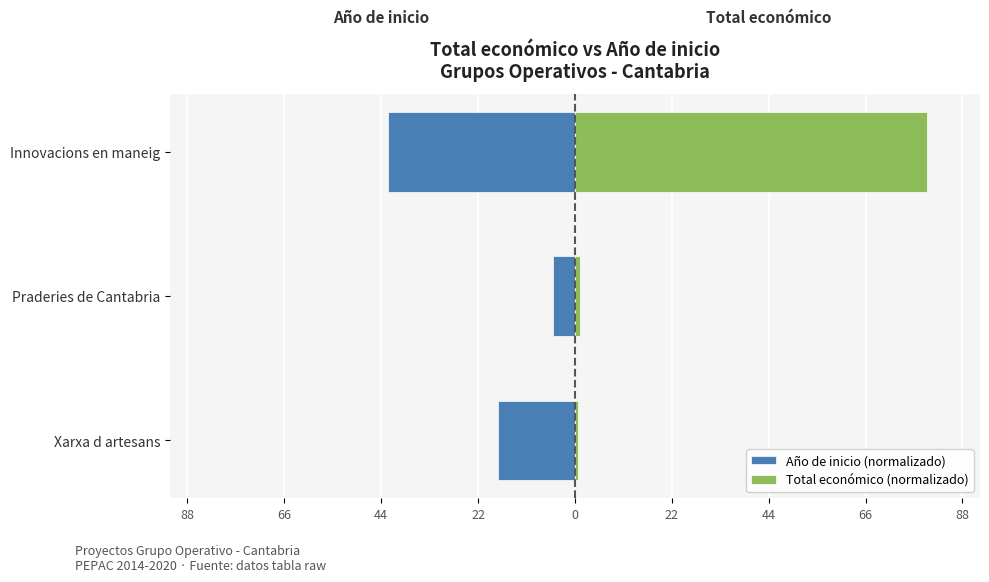

Which series has the largest range (max minus min)?

Total económico (normalizado)